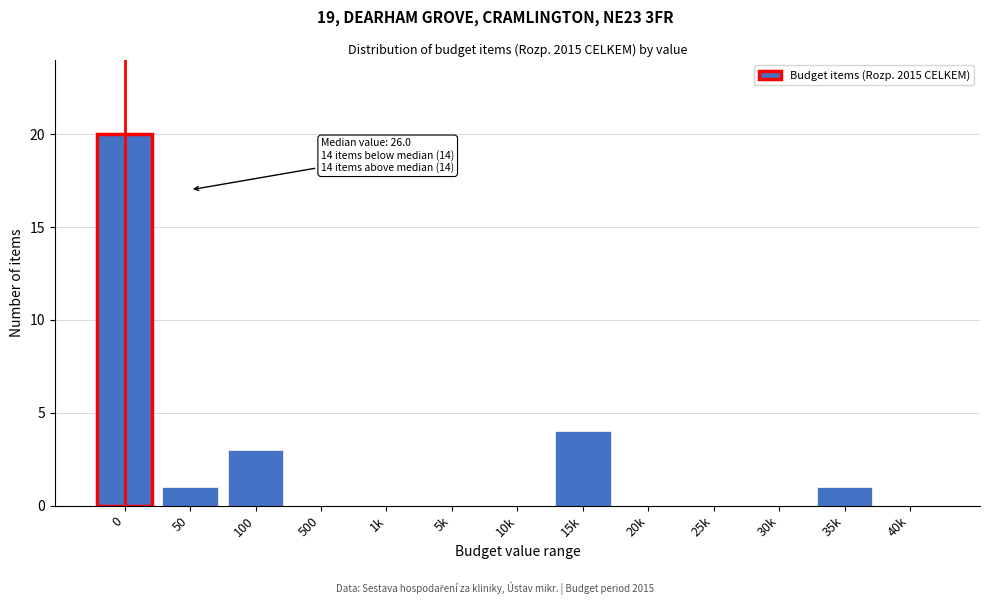

What is the sum of all values?

29